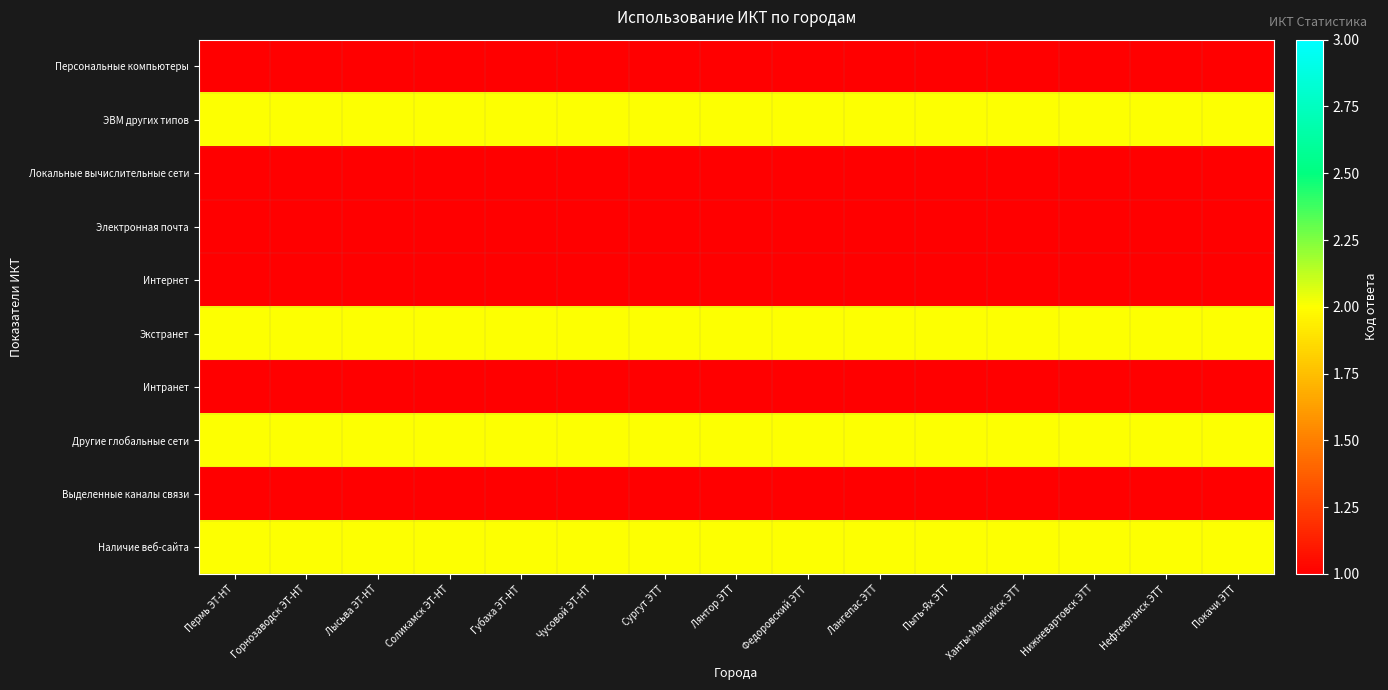

How many distinct data groups are displayed?

10